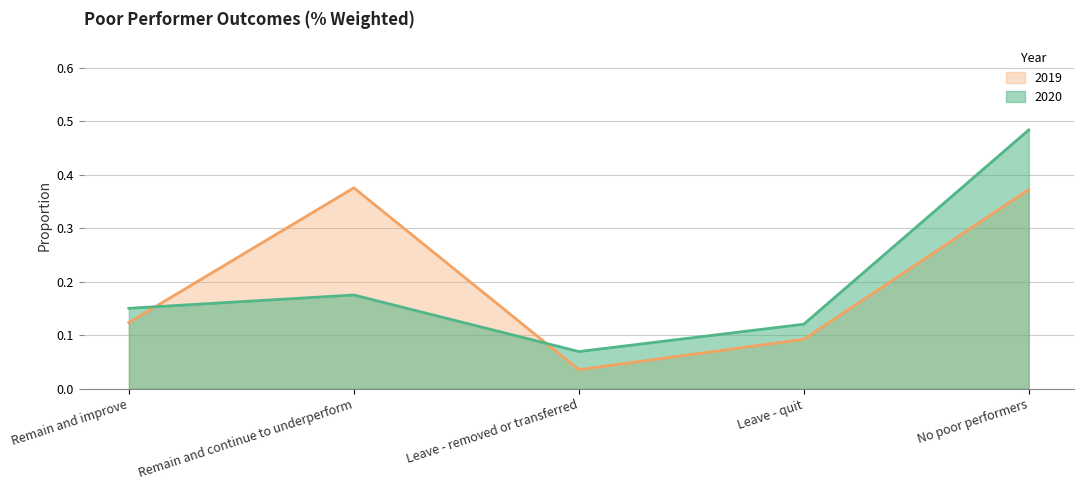

What is the total value across all series at Remain and continue to underperform?

0.6